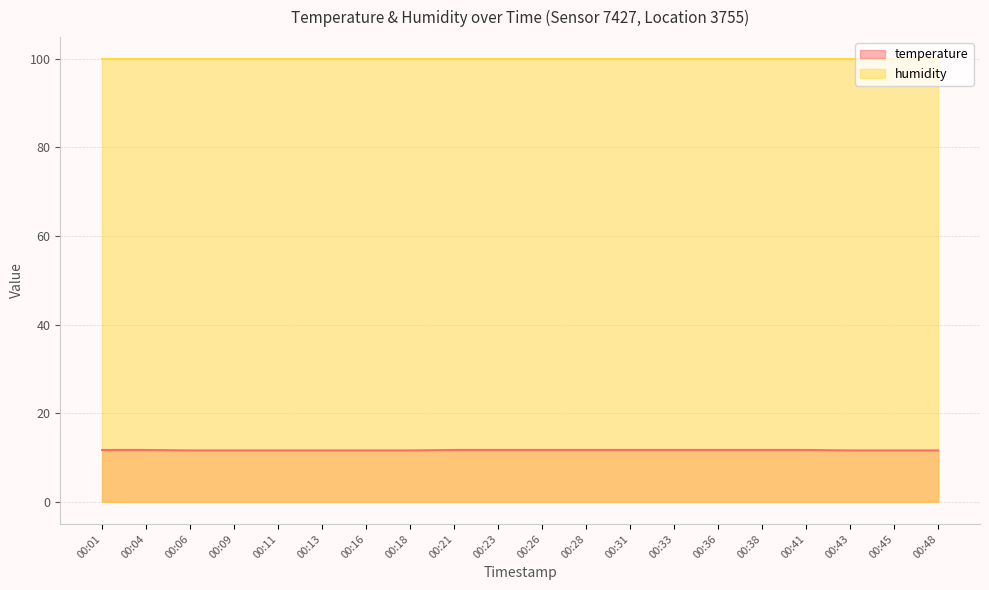

What is the highest value of the temperature series?

11.7